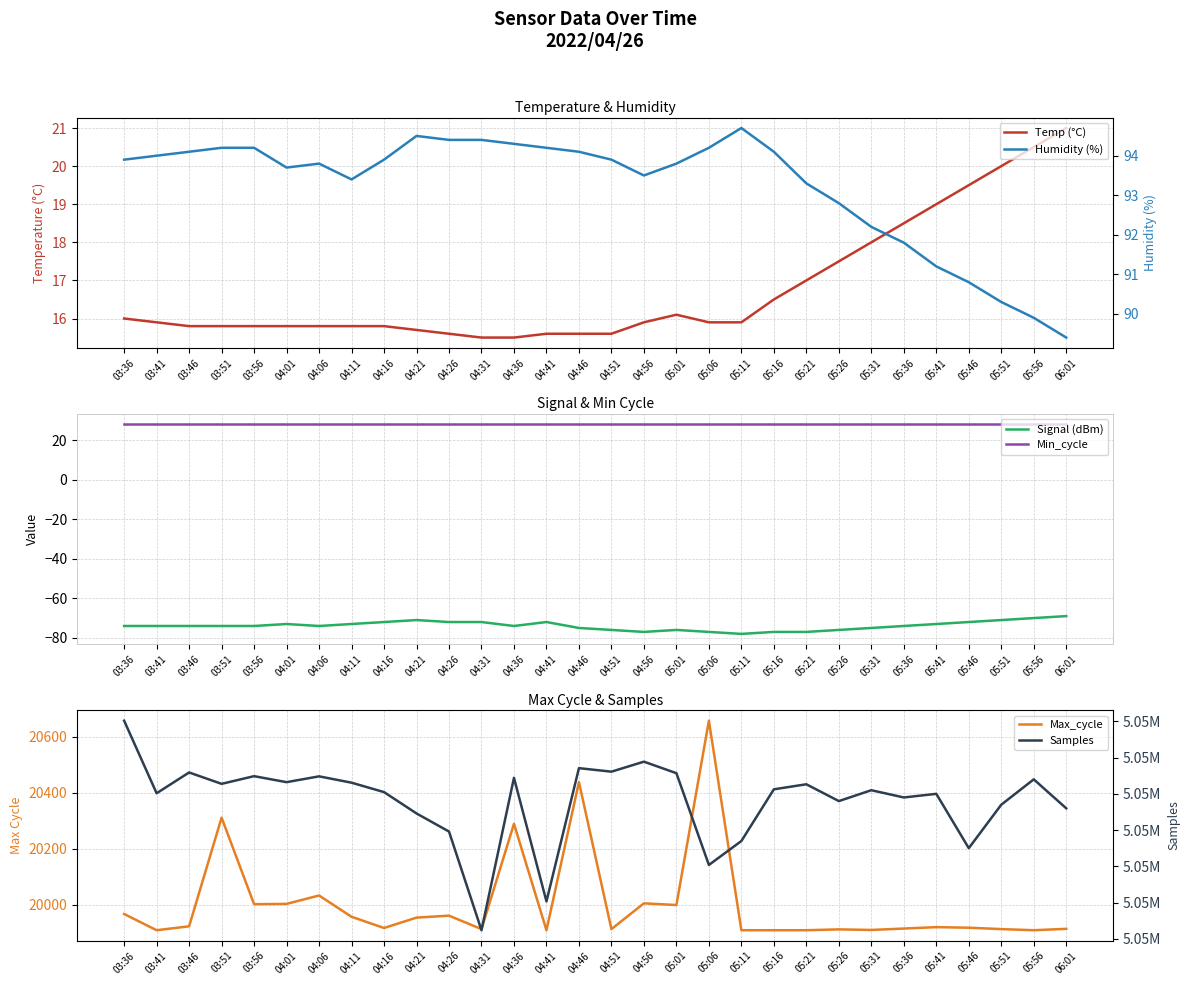

What is the average value of the Min_cycle series?

28